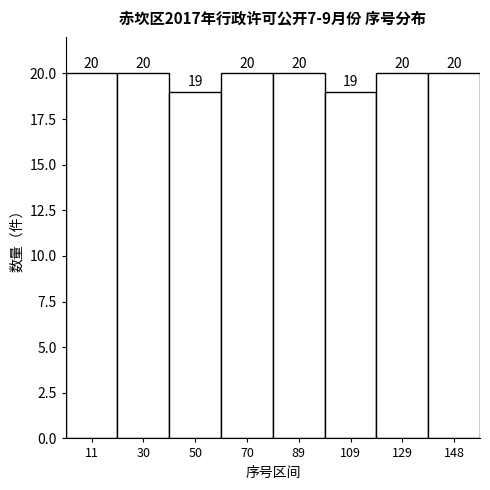

Reading left to right, list every bar in this chart as the range it spans on the x-axis followed by its height. The bar edges are not printed on the chart, so give them approximately, as read against the axis.

2 to 20: 20
20 to 40: 20
40 to 60: 19
60 to 80: 20
80 to 100: 20
100 to 118: 19
118 to 138: 20
138 to 158: 20